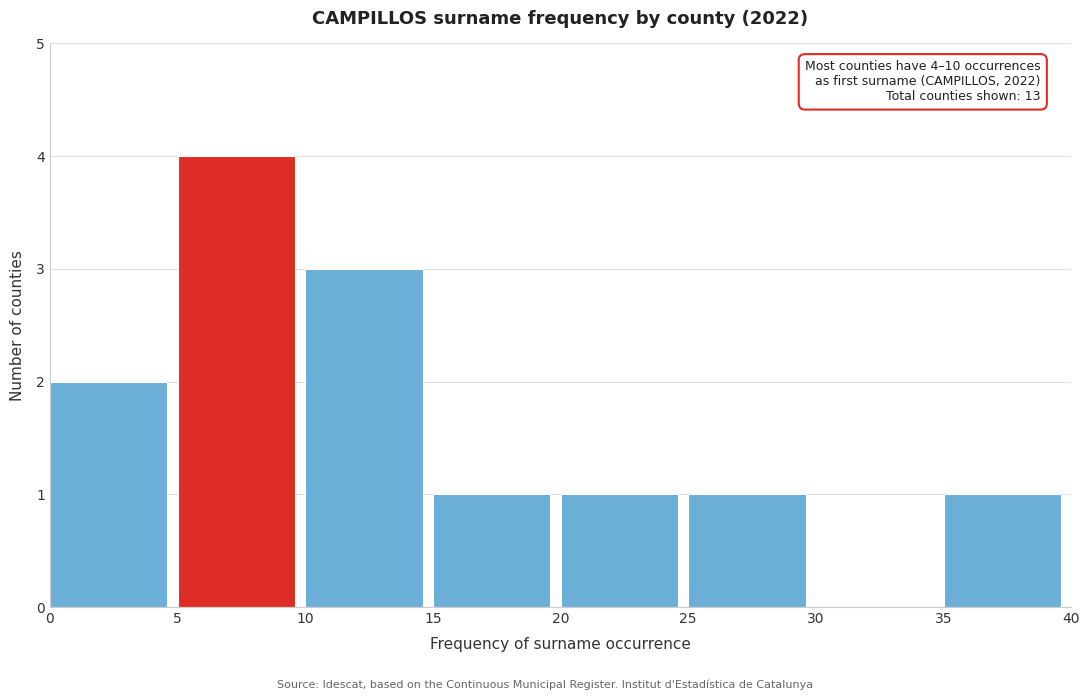

Over which range of the x-axis is the bar tallest?

5 to 10